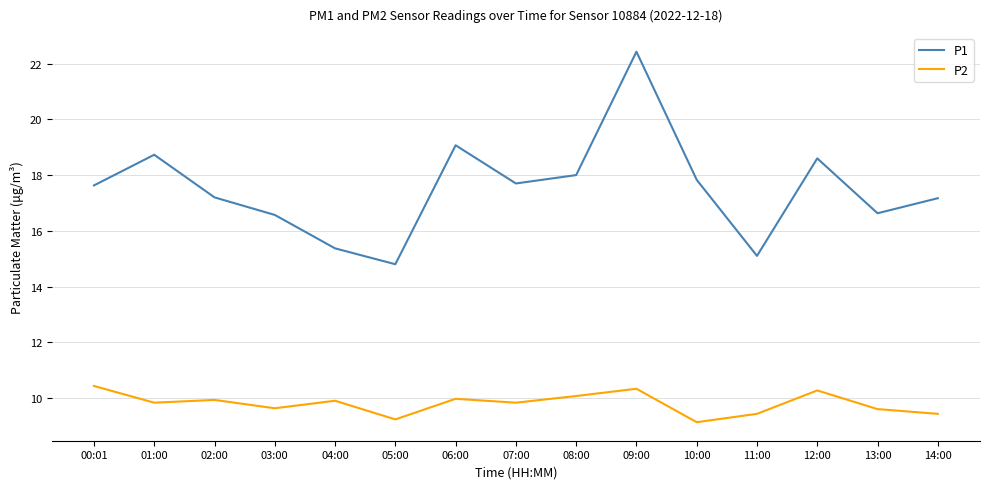

At 14:00, list the series in order from largest to smallest.

P1, P2